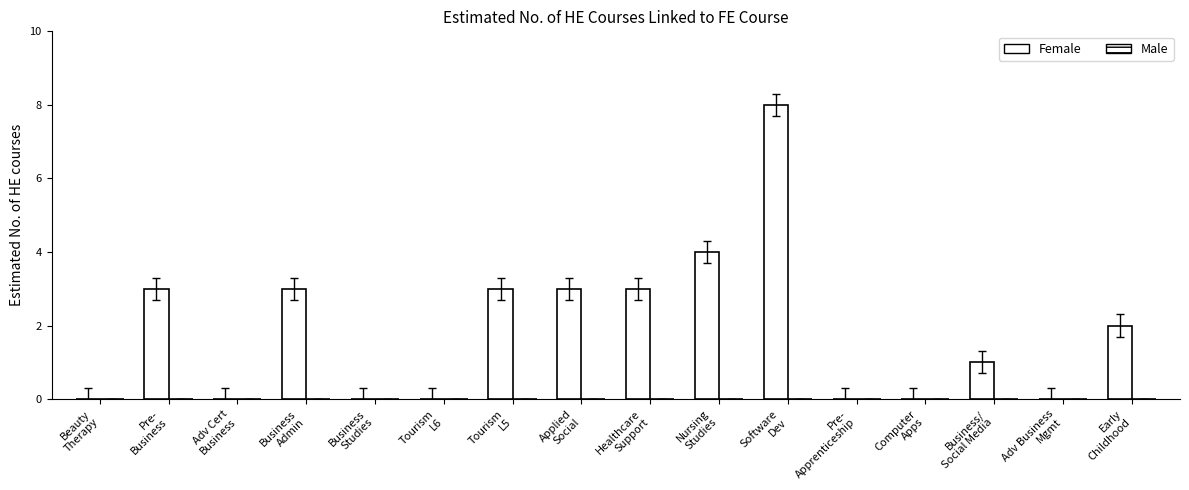

Reading left to right, list all the values displayed in this chart.

Female: 0	3	0	3	0	0	3	3	3	4	8	0	0	1	0	2
Male: 0	0	0	0	0	0	0	0	0	0	0	0	0	0	0	0